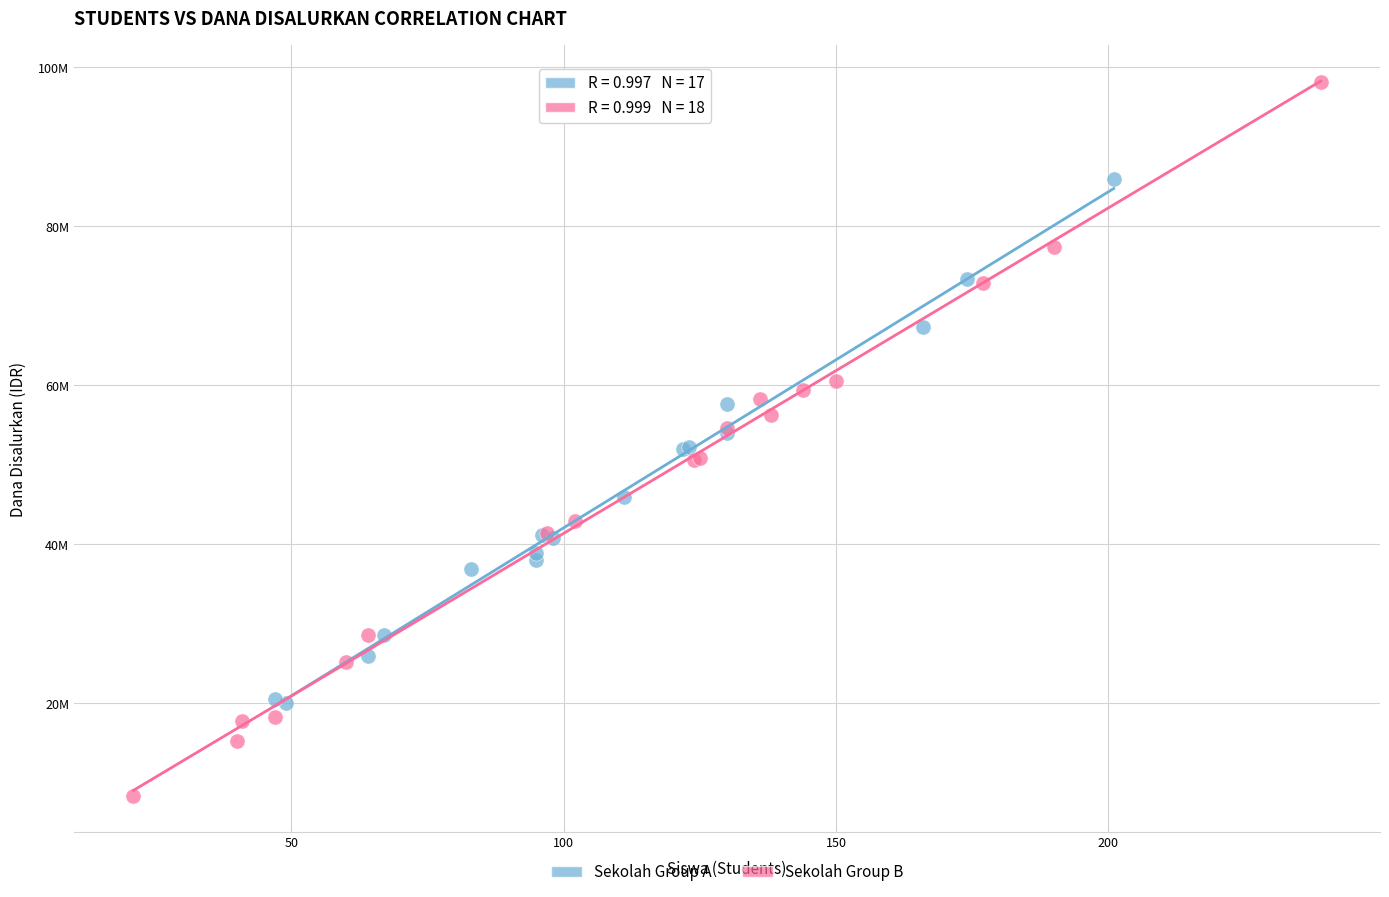

Which series has the largest Y range (max minus min)?

Sekolah Group B